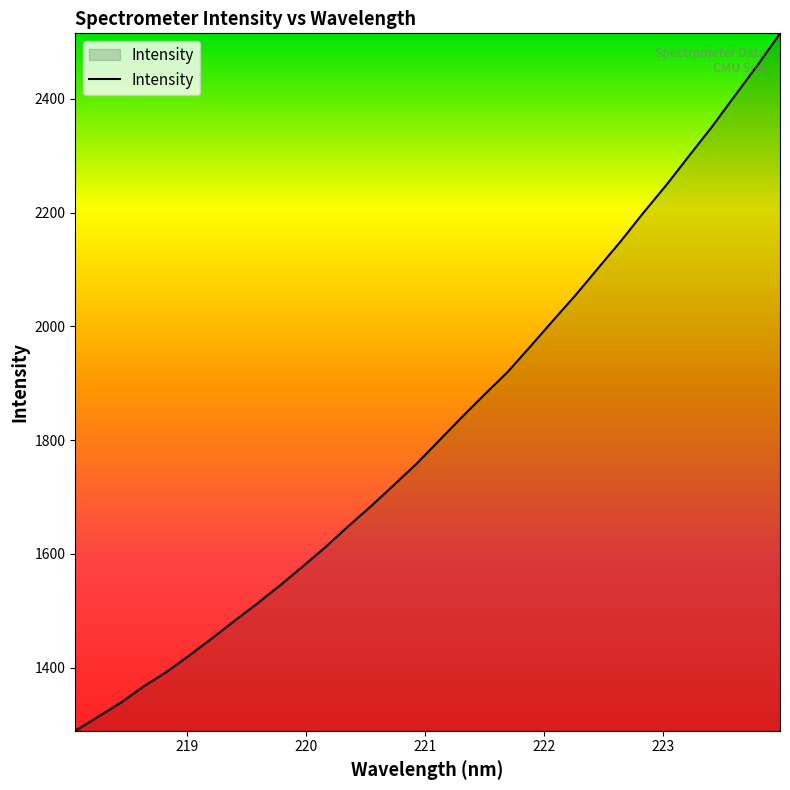

What is the difference between the maximum and minimum values?

1226.1